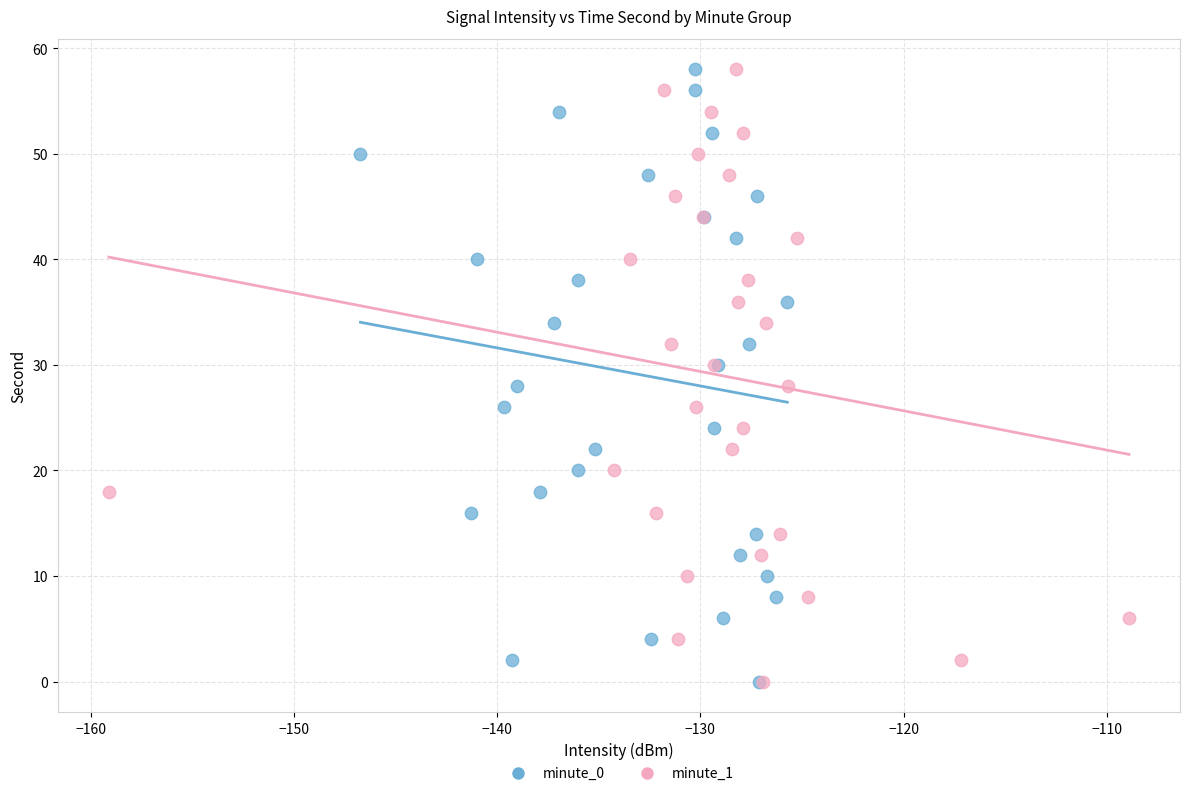

What are all the series names shown in the legend?

minute_0, minute_1